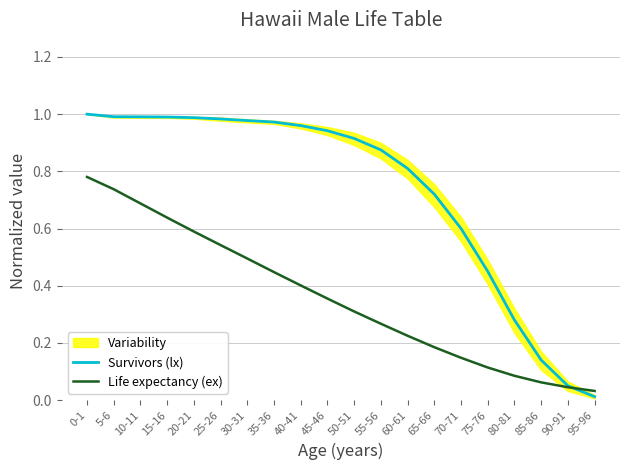

True or false: Survivors (lx) has a value of 0.6 at 70-71.

True